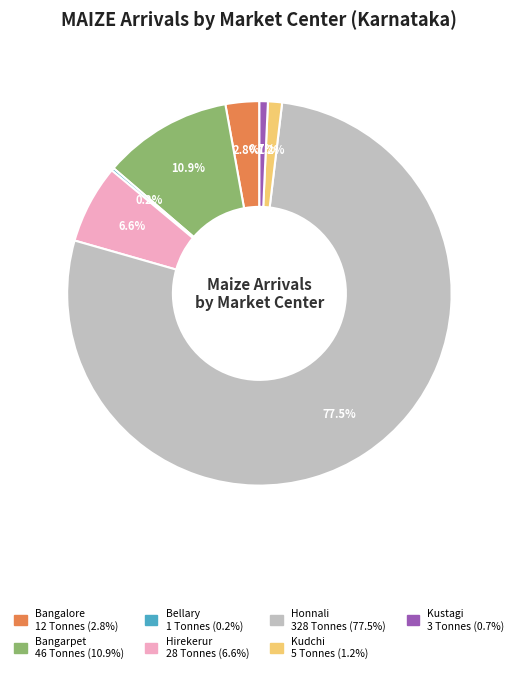

To the nearest percent, what is the difference between the Honnali and Hirekerur slice percentages?

71%